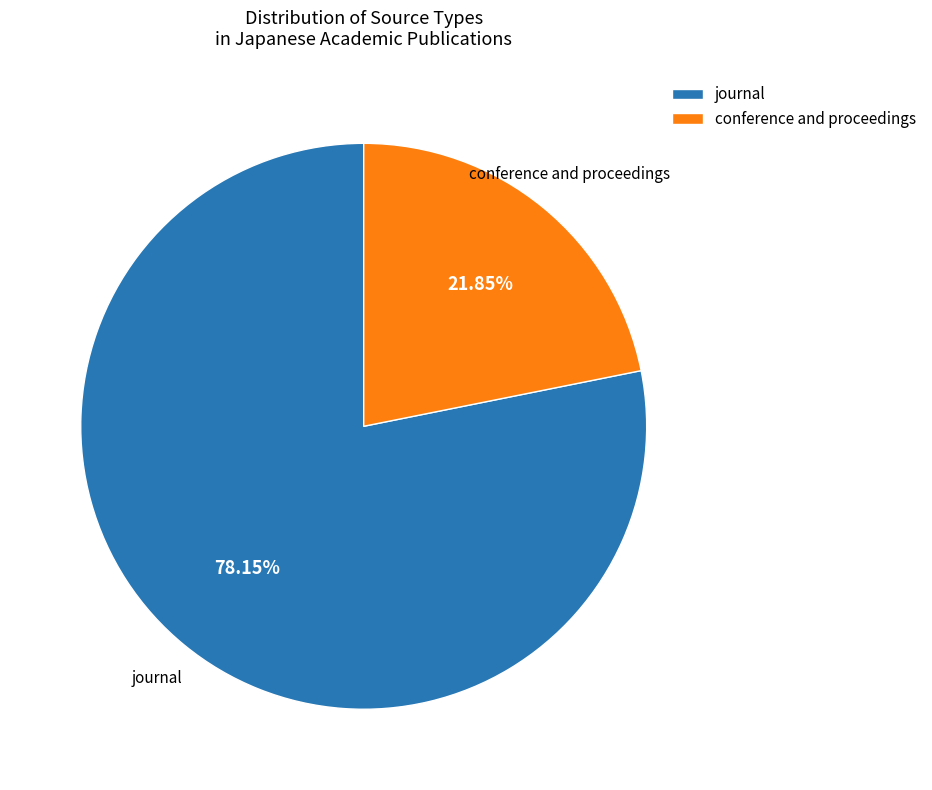

What is the ratio of the value at journal to the value at conference and proceedings?

3.6